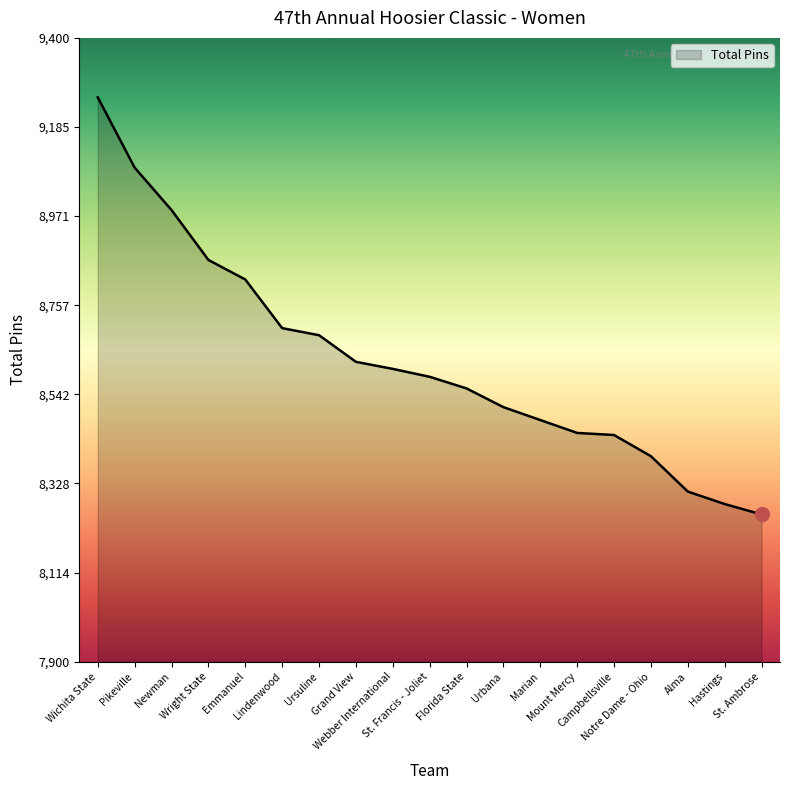

What is the minimum value shown in the chart?

8254